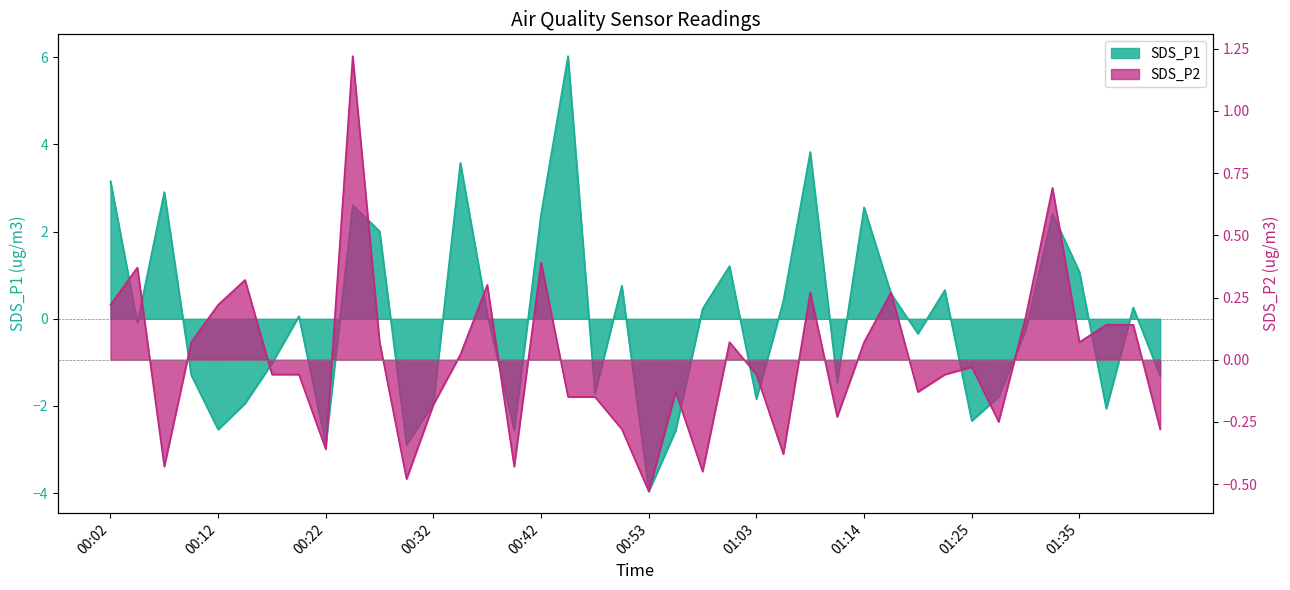

Reading left to right, what are all the values shown in this chart?

SDS_P1: 00:02=3.2	00:04=-0.1	00:07=2.9	00:09=-1.3	00:12=-2.5	00:14=-1.9	00:17=-1.0	00:19=0.1	00:22=-2.9	00:24=2.6	00:27=2.0	00:29=-2.9	00:32=-1.9	00:34=3.6	00:37=0.1	00:39=-2.6	00:42=2.4	00:44=6.0	00:47=-1.7	00:50=0.8	00:53=-4.0	00:55=-2.6	00:58=0.2	01:00=1.2	01:03=-1.8	01:06=0.4	01:08=3.8	01:11=-1.5	01:14=2.6	01:16=0.6	01:19=-0.3	01:22=0.7	01:25=-2.3	01:28=-1.8	01:30=-0.3	01:33=2.4	01:35=1.1	01:38=-2.1	01:40=0.3	01:43=-1.3
SDS_P2: 00:02=0.2	00:04=0.4	00:07=-0.4	00:09=0.1	00:12=0.2	00:14=0.3	00:17=-0.1	00:19=-0.1	00:22=-0.4	00:24=1.2	00:27=0.1	00:29=-0.5	00:32=-0.2	00:34=0.0	00:37=0.3	00:39=-0.4	00:42=0.4	00:44=-0.1	00:47=-0.1	00:50=-0.3	00:53=-0.5	00:55=-0.1	00:58=-0.4	01:00=0.1	01:03=-0.1	01:06=-0.4	01:08=0.3	01:11=-0.2	01:14=0.1	01:16=0.3	01:19=-0.1	01:22=-0.1	01:25=-0.0	01:28=-0.2	01:30=0.2	01:33=0.7	01:35=0.1	01:38=0.1	01:40=0.1	01:43=-0.3